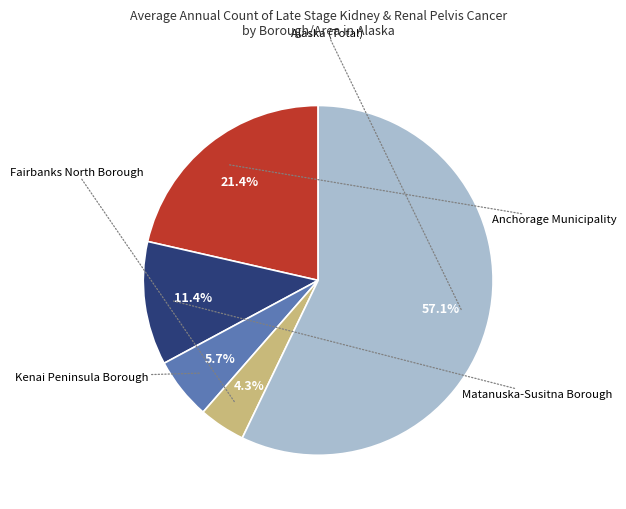

Is there any slice that represents more than half of the pie?

Yes